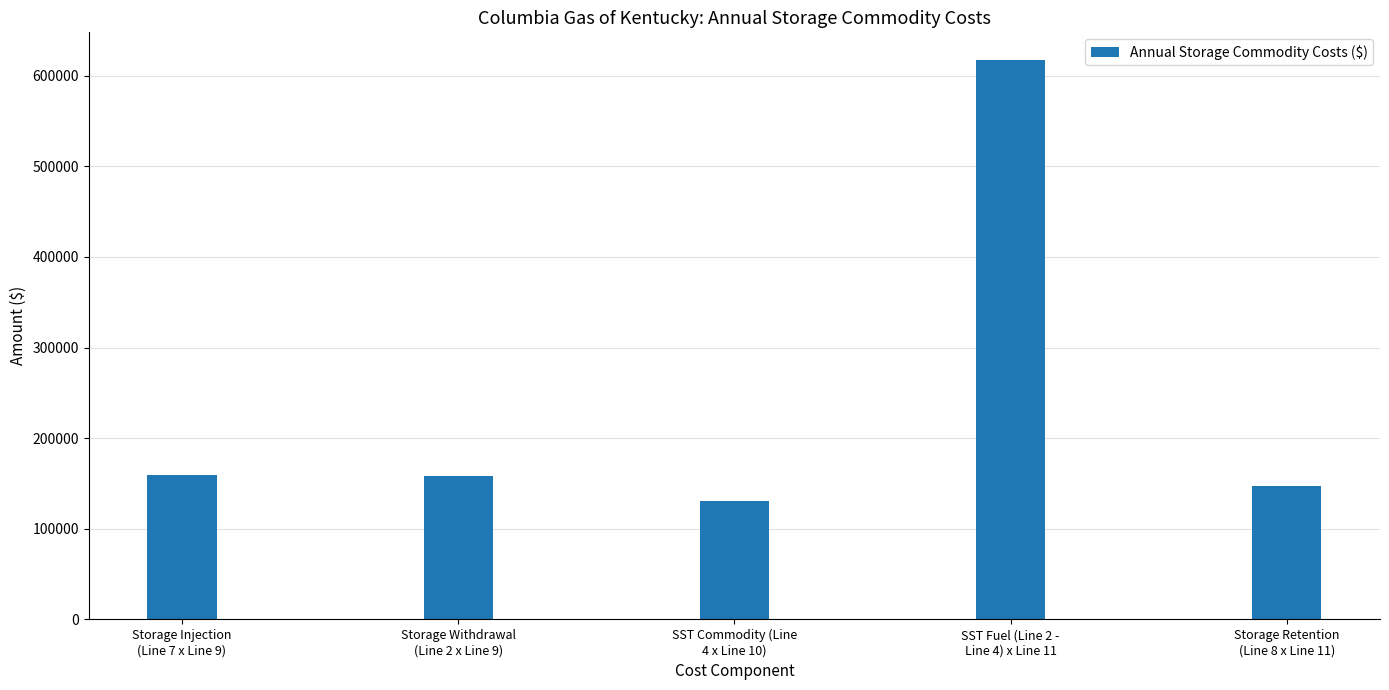

What is the average value?

242512